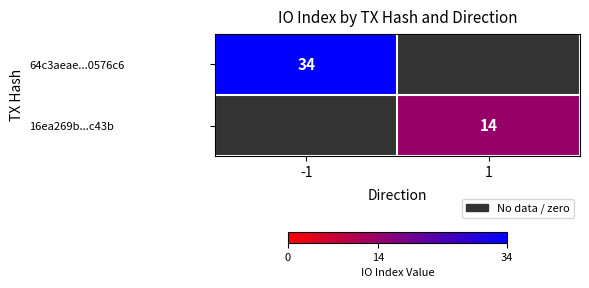

The value of 64c3aeae...0576c6 at -1 is 34. True or false?

True